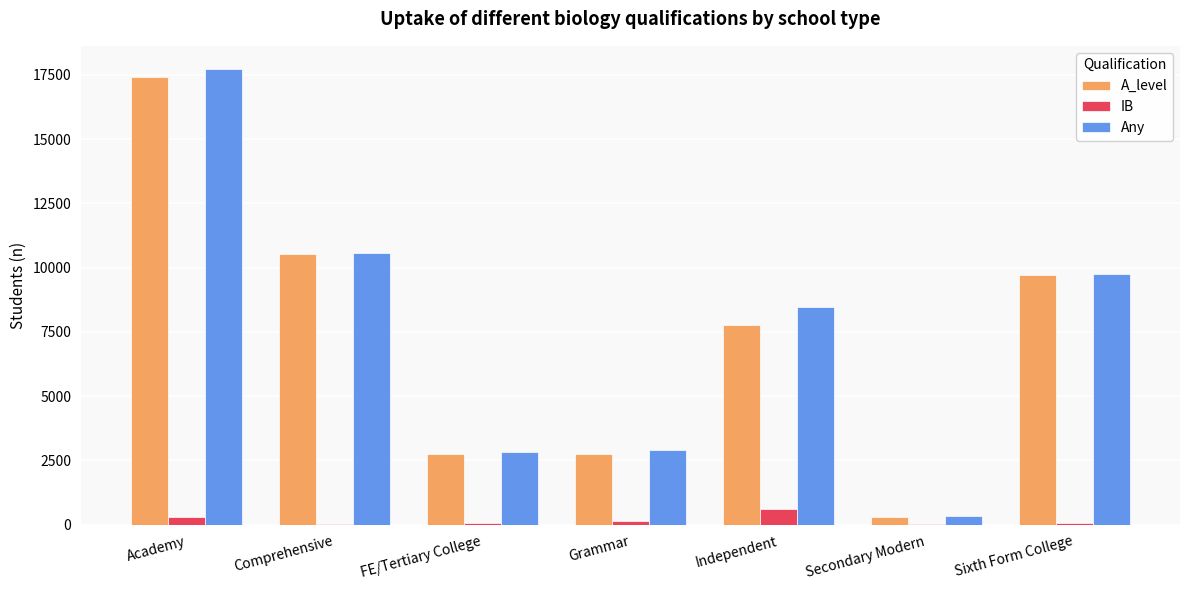

What is the maximum value shown in the chart?

17740